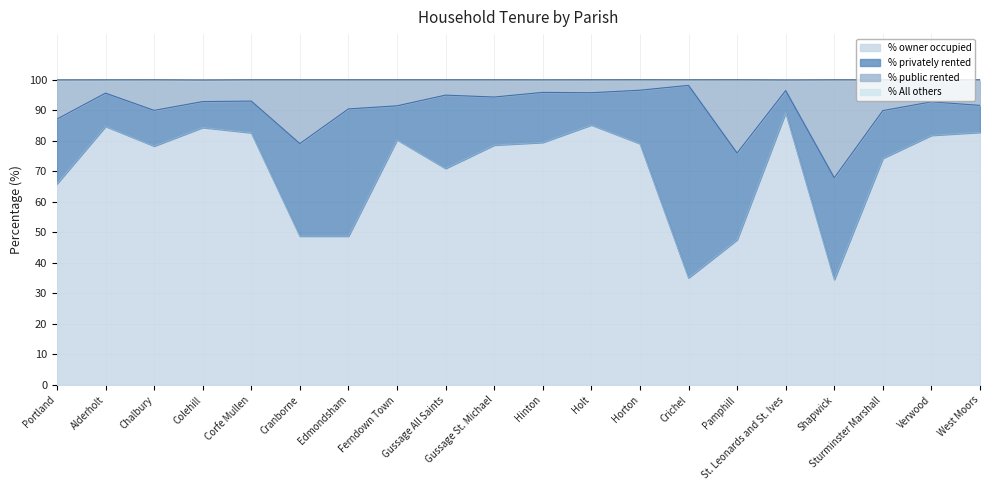

The % owner occupied series shows 84.4 at Colehill. True or false?

True